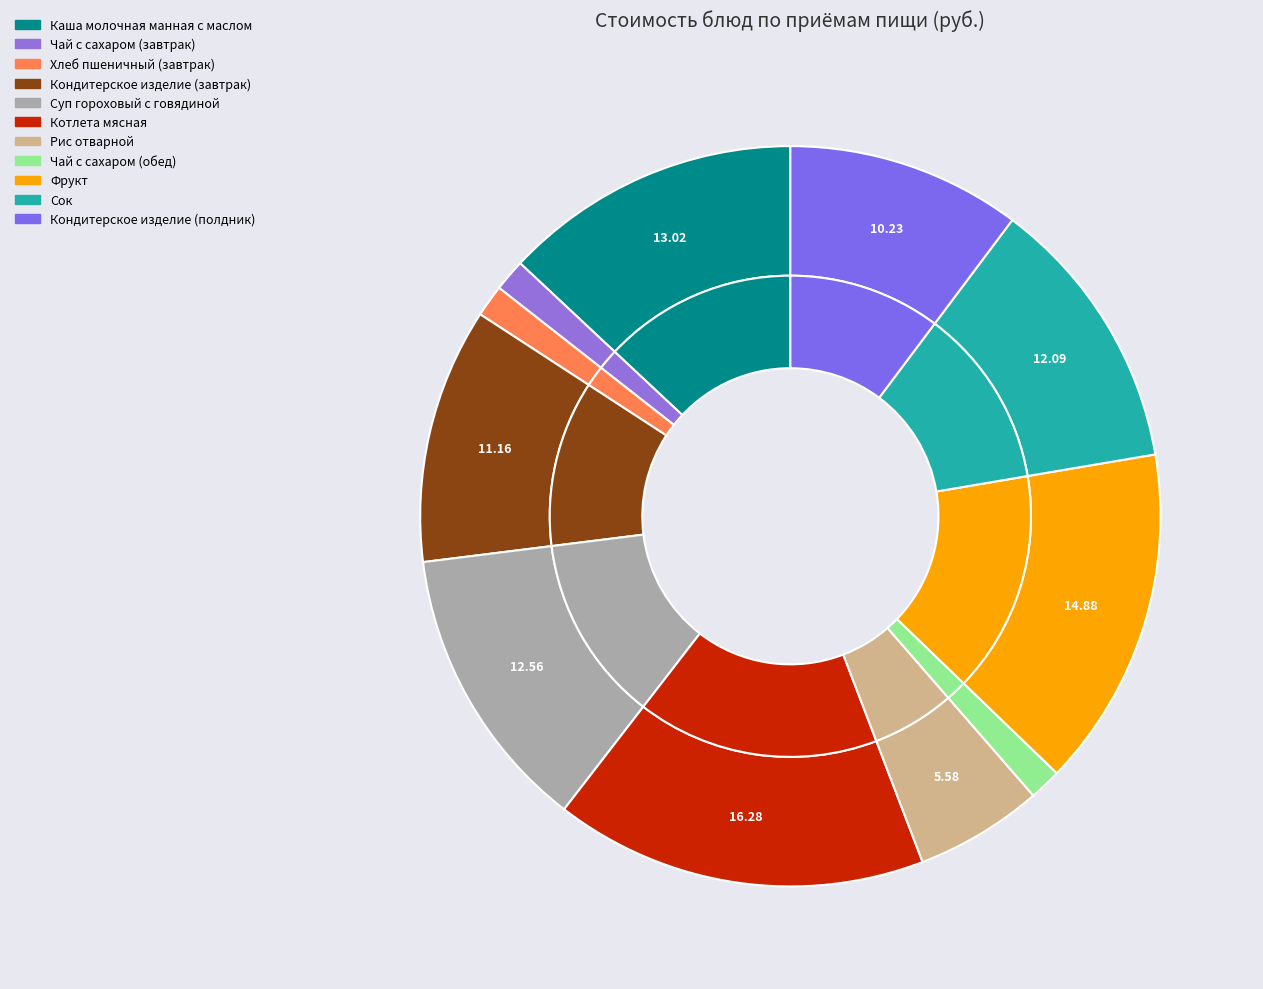

To the nearest percent, what is the difference between the largest and smallest slice percentages?

15%